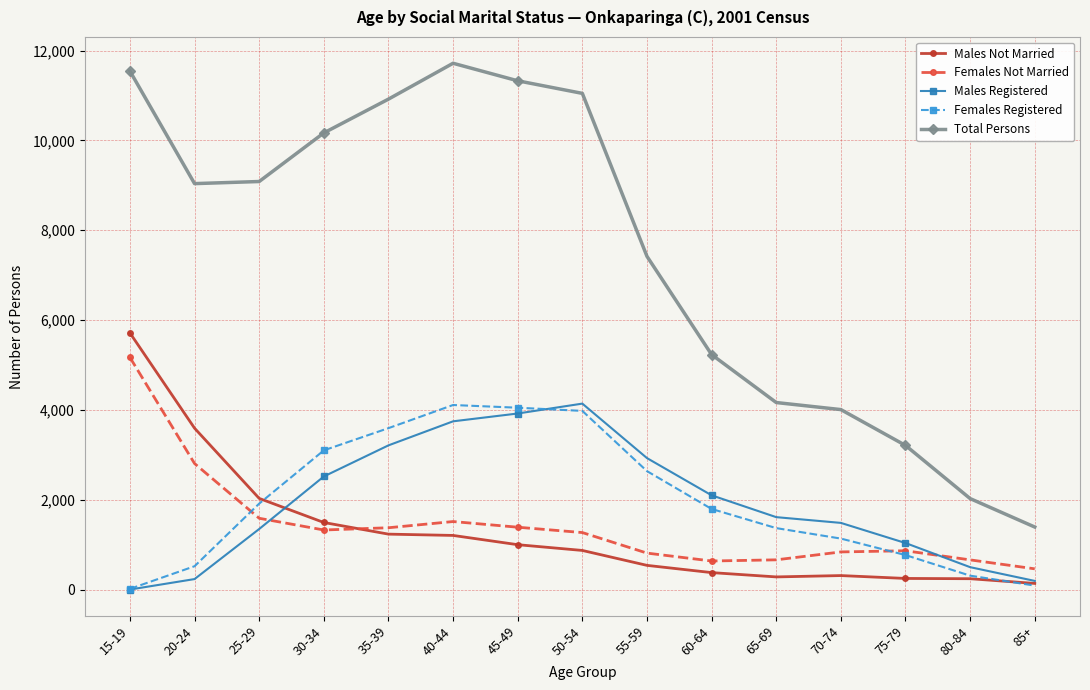

True or false: Males Not Married and Females Not Married cross at least once.

True